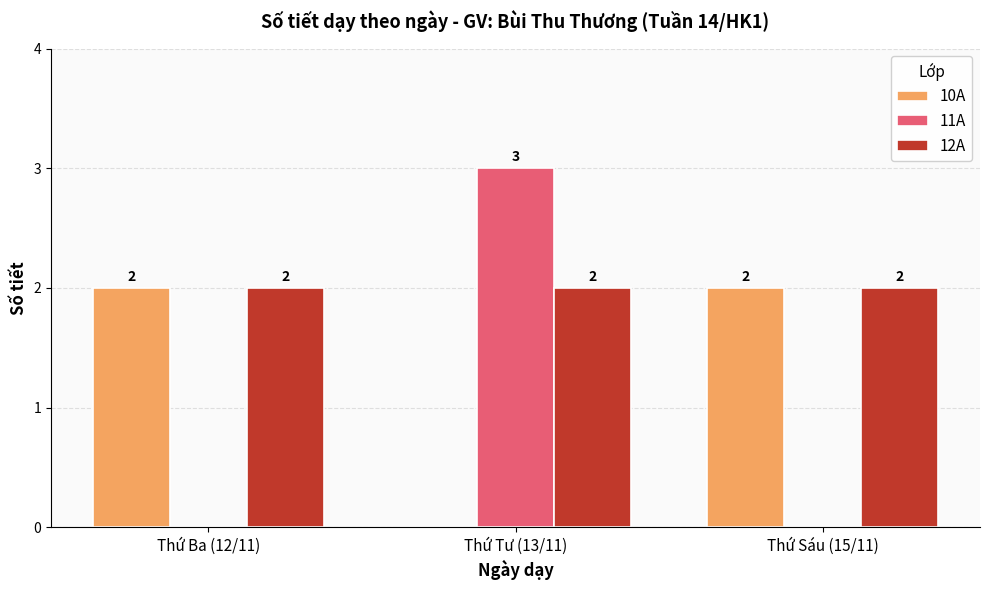

Which series changed the most between Thứ Tư (13/11) and Thứ Sáu (15/11)?

11A